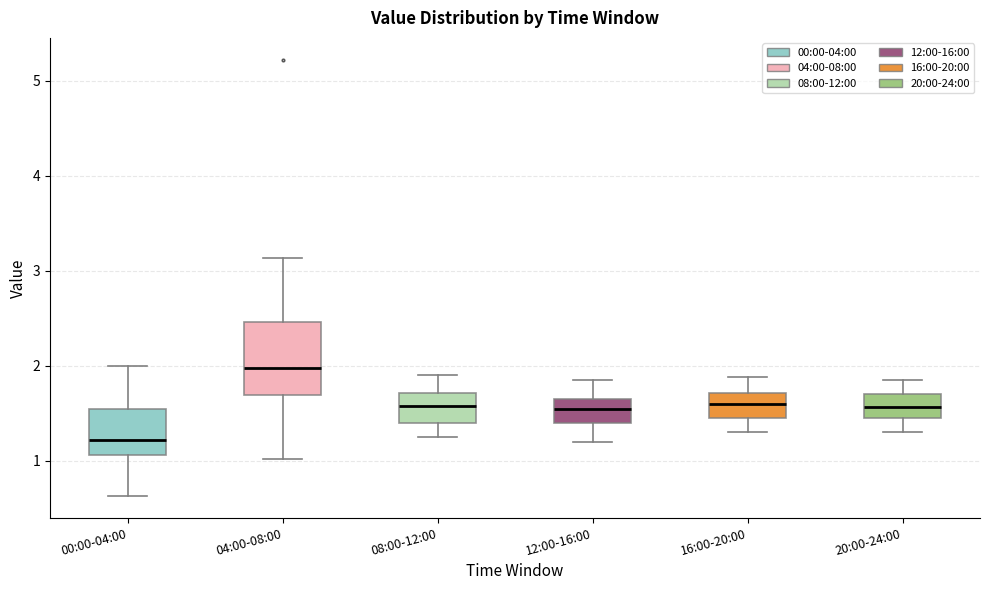

Where does the upper whisker of the box for 16:00-20:00 end on the y-axis? The values are not printed on the chart, so give them approximately, as read against the axis.

1.9